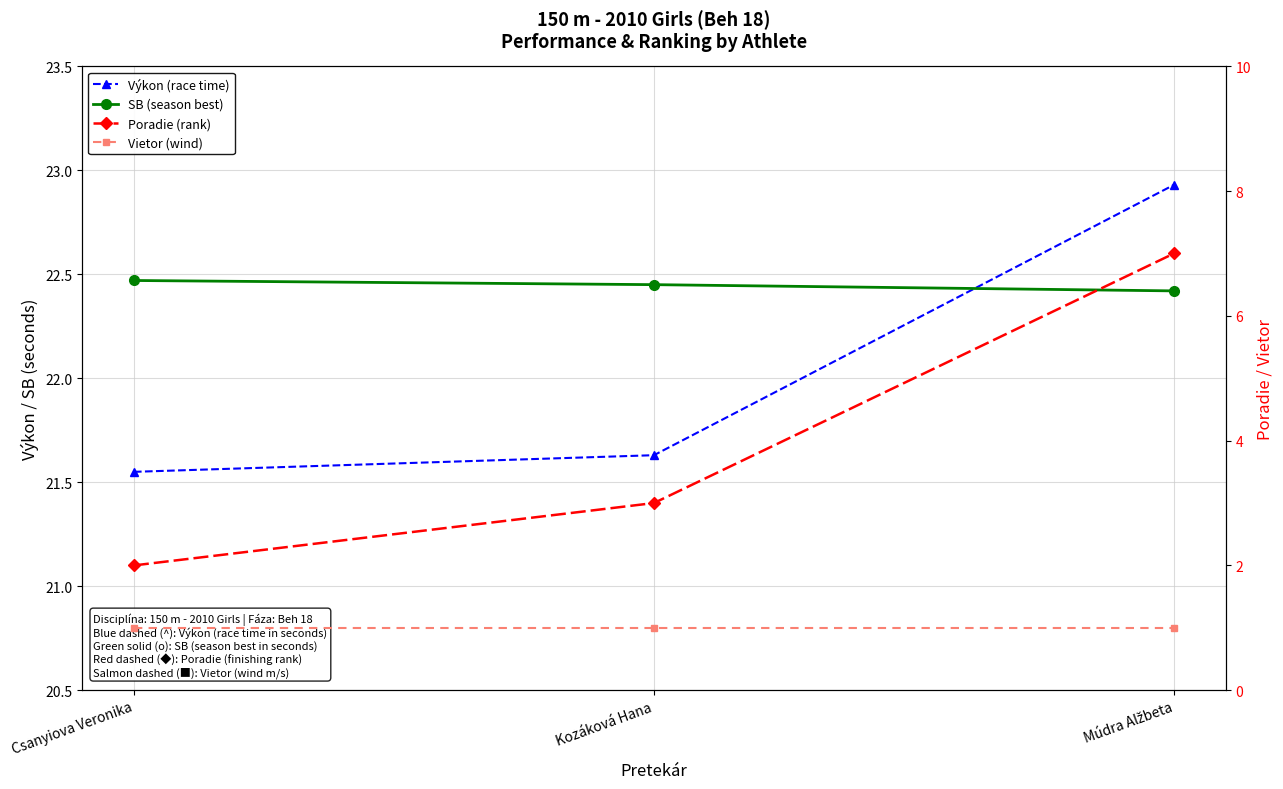

What are all the series names shown in the legend?

Výkon (race time), SB (season best), Poradie (rank), Vietor (wind)